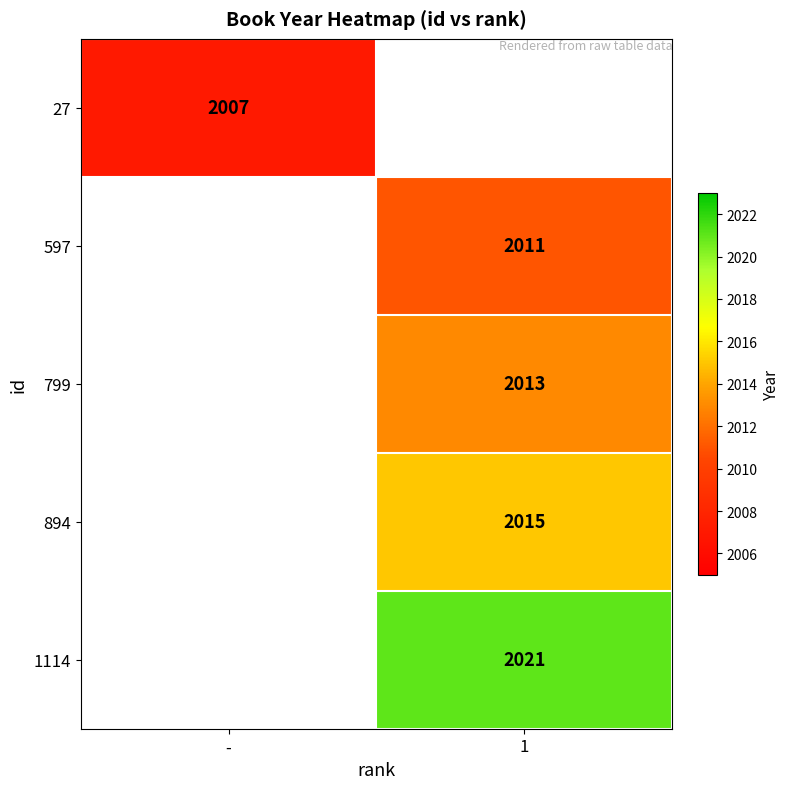

The 1114 series shows 2945 at 1. True or false?

False